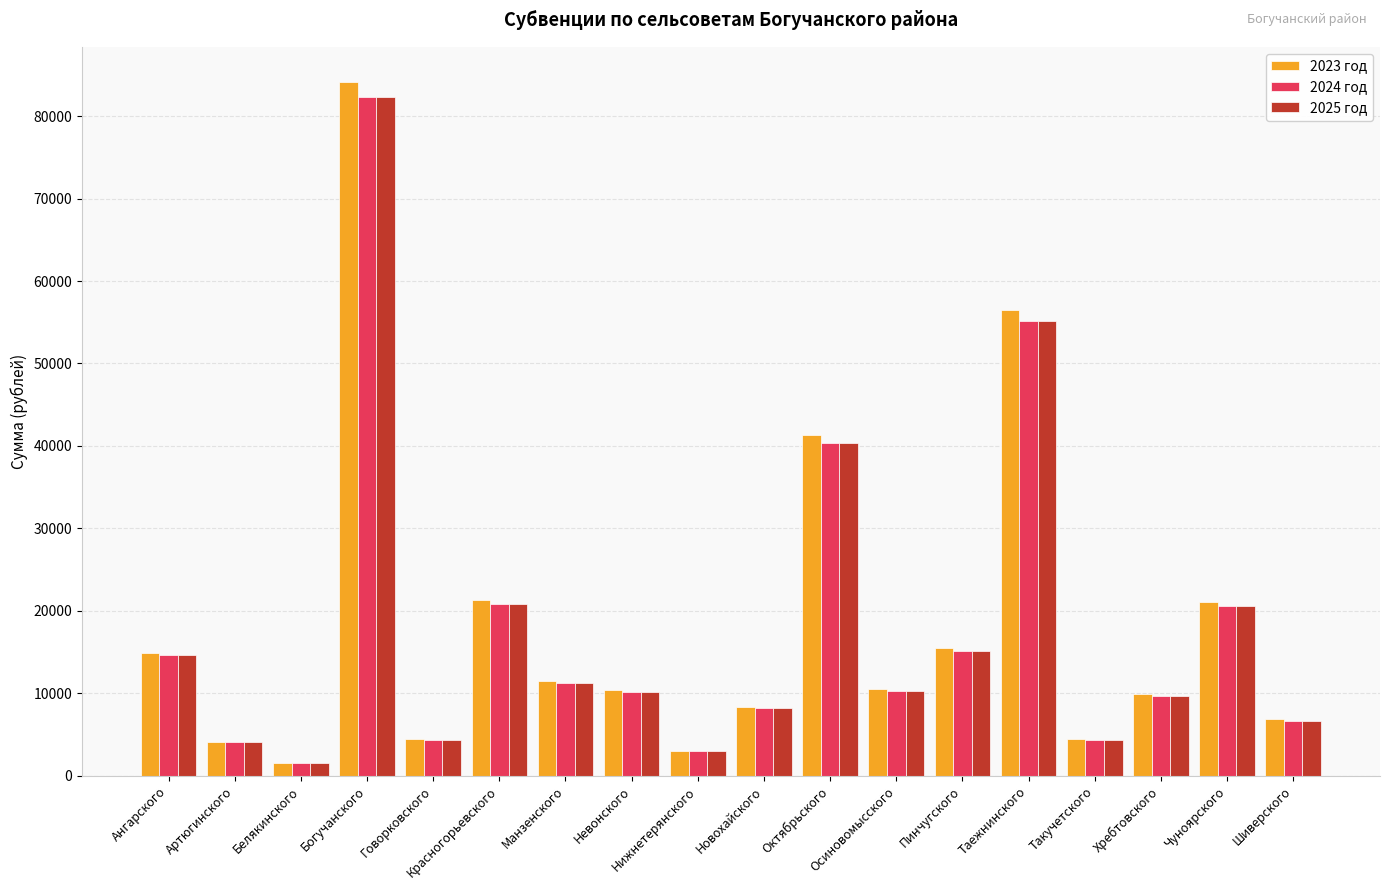

True or false: 2023 год has a value of 6852 at Шиверского.

True